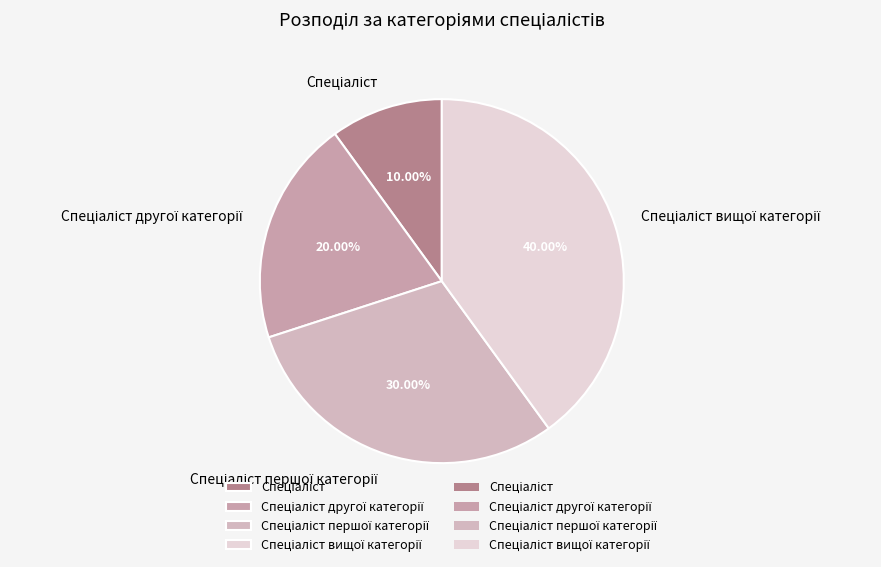

Is there a majority slice in this chart?

No